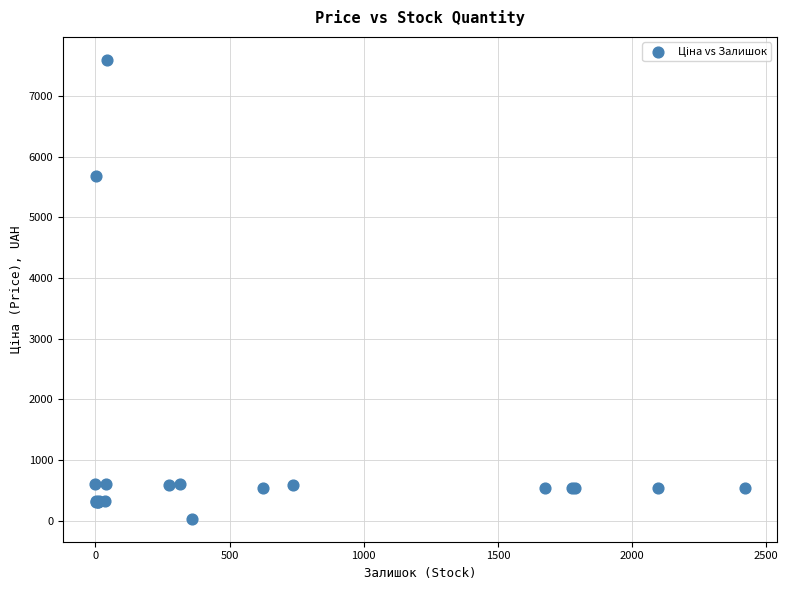

What Y value in the scatter plot is closest to 3814?

5673.8